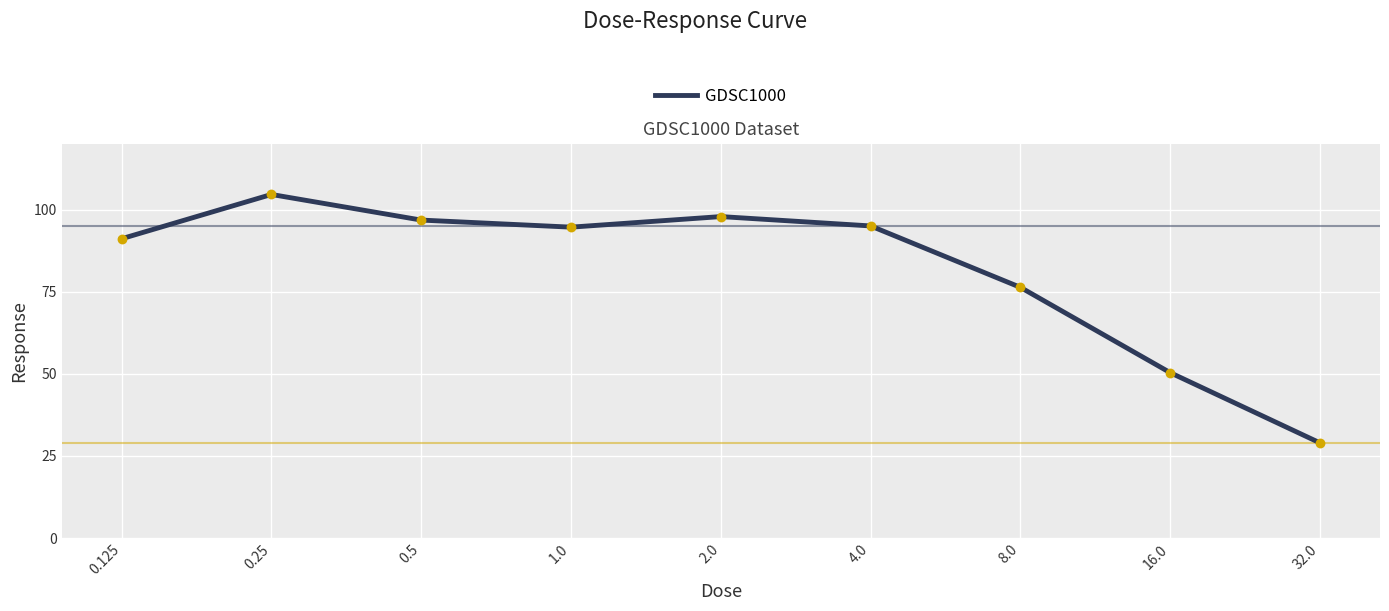

What is the change in value from 1.0 to 4.0?

+0.4